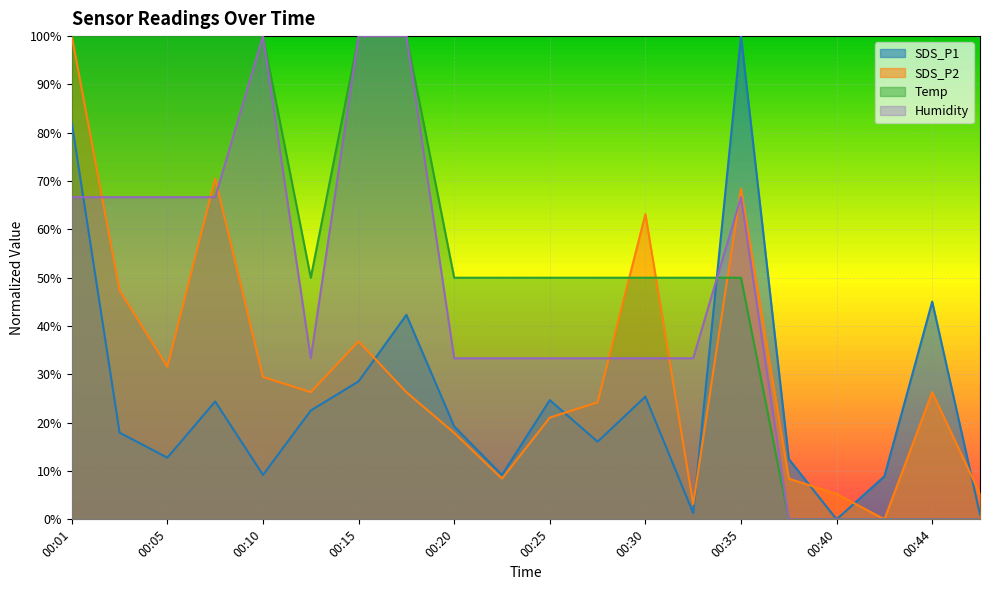

Reading left to right, list all the values displayed in this chart.

SDS_P1: 00:01=82.1	00:03=17.9	00:05=12.8	00:08=24.4	00:10=9.2	00:13=22.5	00:15=28.6	00:18=42.3	00:20=19.2	00:23=9.2	00:25=24.7	00:27=16.1	00:30=25.4	00:32=1.3	00:35=100.0	00:37=12.5	00:40=0.0	00:42=8.9	00:44=45.1	00:47=1.0
SDS_P2: 00:01=100.0	00:03=47.4	00:05=31.6	00:08=70.5	00:10=29.5	00:13=26.3	00:15=36.8	00:18=26.3	00:20=17.9	00:23=8.4	00:25=21.1	00:27=24.2	00:30=63.2	00:32=3.2	00:35=68.4	00:37=8.4	00:40=5.3	00:42=0.0	00:44=26.3	00:47=5.3
Temp: 00:01=100.0	00:03=100.0	00:05=100.0	00:08=100.0	00:10=100.0	00:13=50.0	00:15=100.0	00:18=100.0	00:20=50.0	00:23=50.0	00:25=50.0	00:27=50.0	00:30=50.0	00:32=50.0	00:35=50.0	00:37=0.0	00:40=0.0	00:42=0.0	00:44=0.0	00:47=0.0
Humidity: 00:01=66.7	00:03=66.7	00:05=66.7	00:08=66.7	00:10=100.0	00:13=33.3	00:15=100.0	00:18=100.0	00:20=33.3	00:23=33.3	00:25=33.3	00:27=33.3	00:30=33.3	00:32=33.3	00:35=66.7	00:37=0.0	00:40=0.0	00:42=0.0	00:44=0.0	00:47=0.0